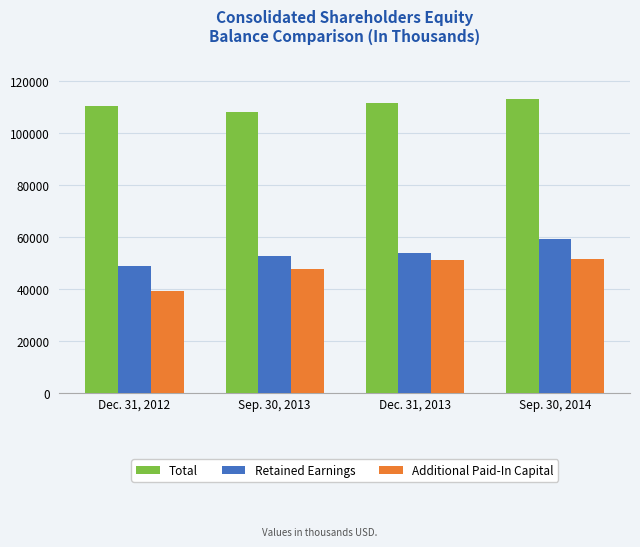

How many bars are there in total?

12